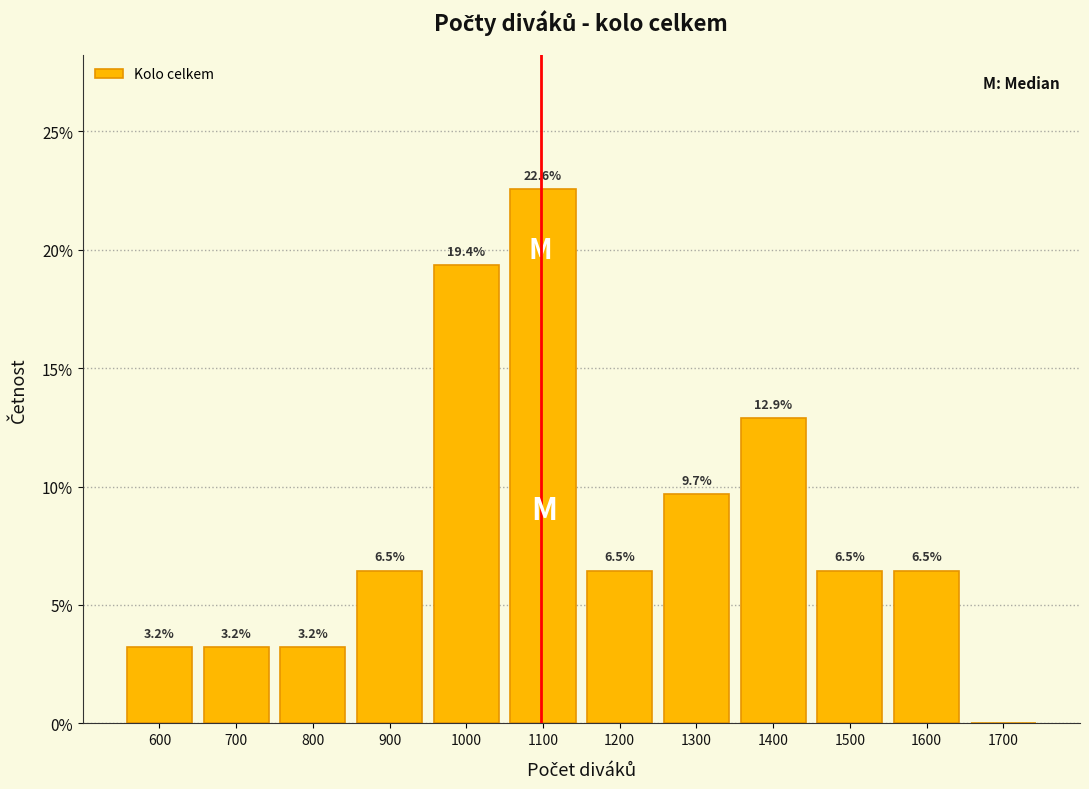

Reading left to right, list all the values displayed in this chart.

600=3.2	700=3.2	800=3.2	900=6.5	1000=19.4	1100=22.6	1200=6.5	1300=9.7	1400=12.9	1500=6.5	1600=6.5	1700=0.0